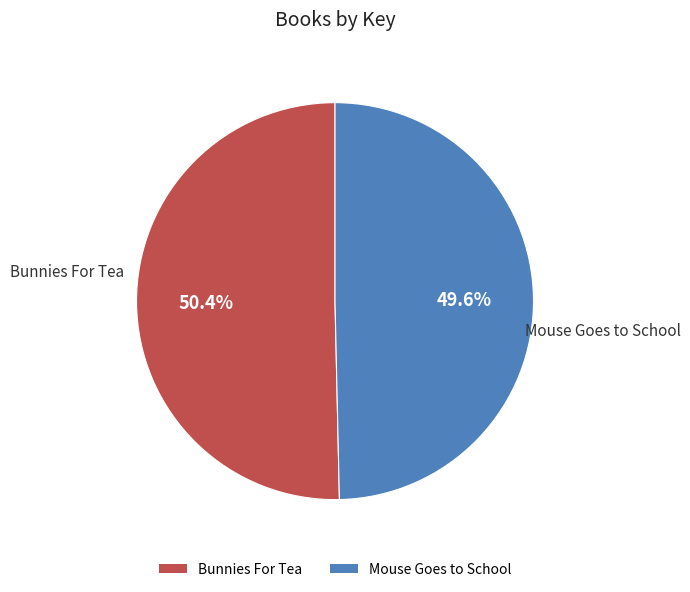

What is the largest slice in the pie chart?

Bunnies For Tea